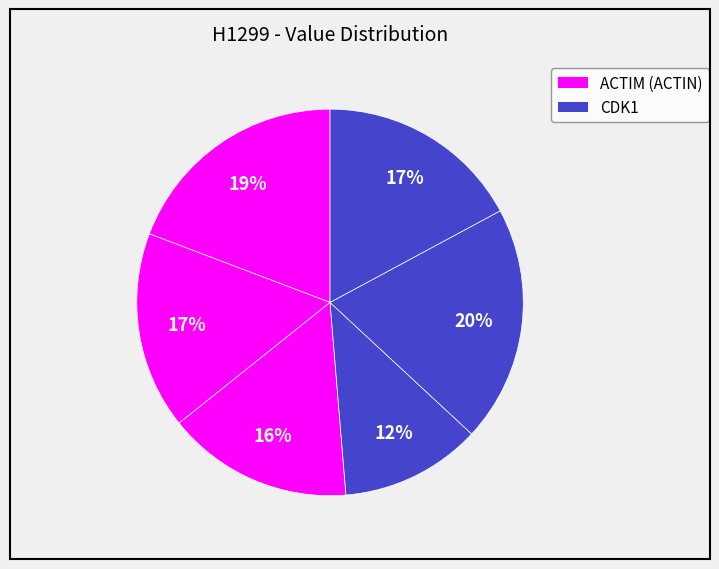

Count the number of slices in the pie.

6